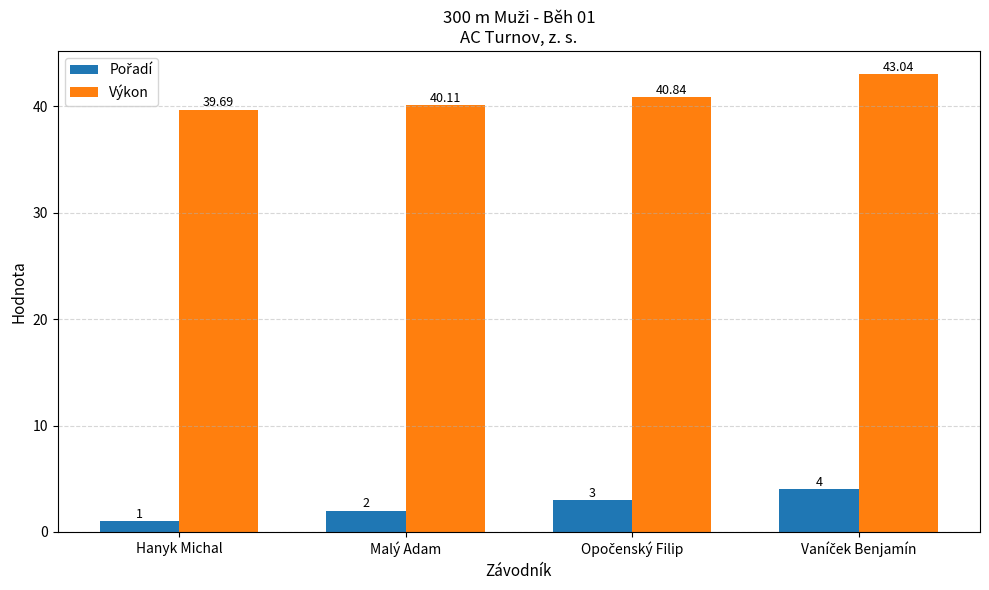

Which series has the largest total across all categories?

Výkon